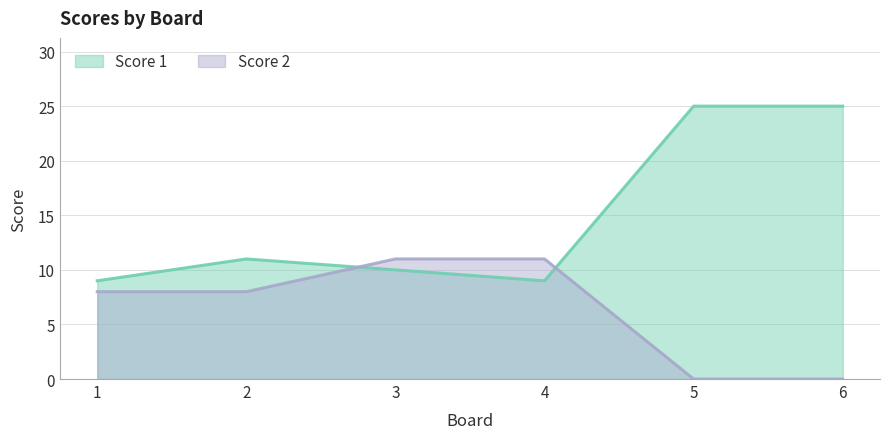

Between which two adjacent categories do Score 1 and Score 2 first intersect?

2 and 3